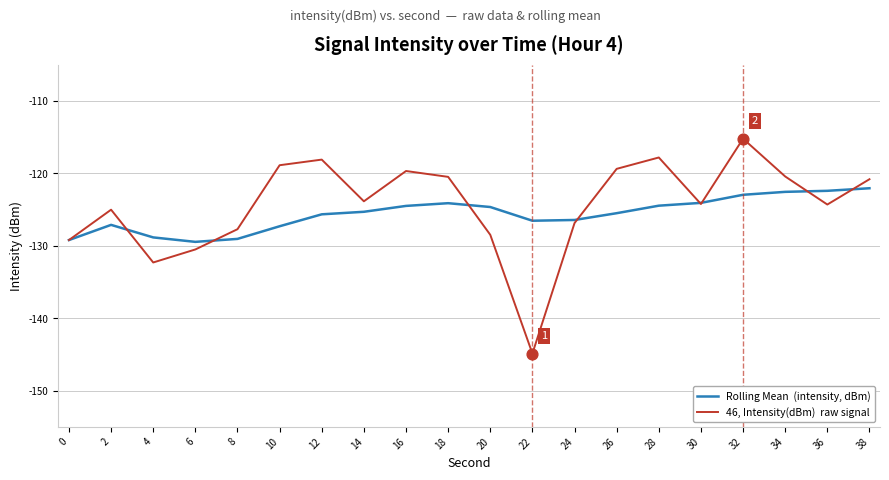

What is the total value across all series at 14?

-249.1